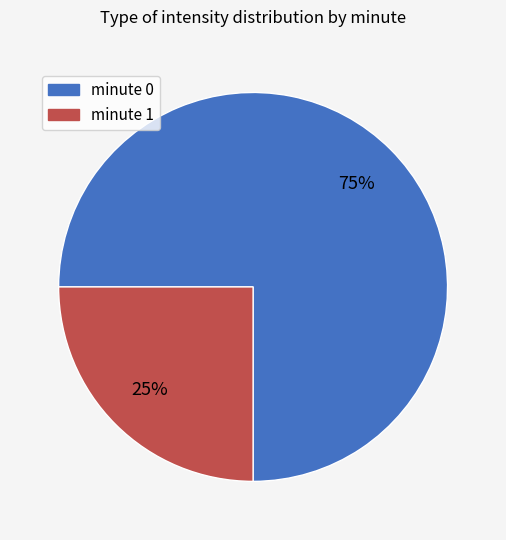

True or false: minute 1 accounts for 33% of the total.

False